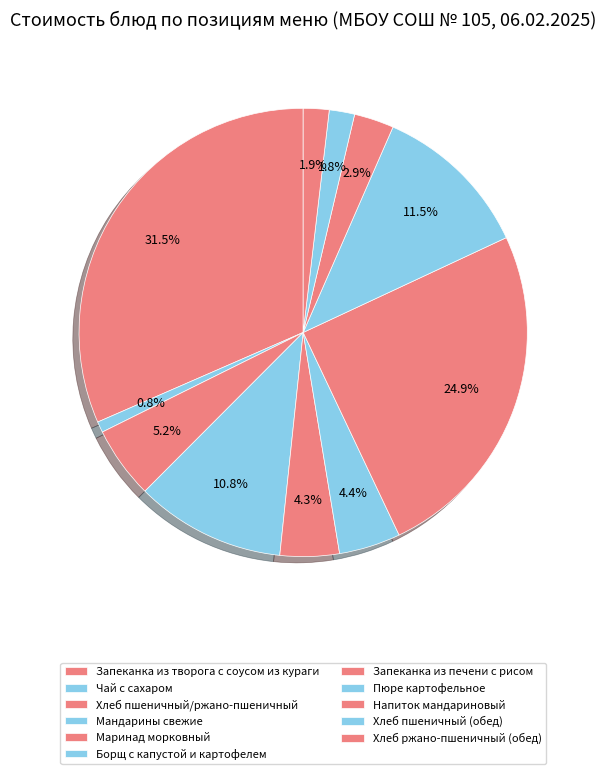

True or false: Маринад морковный accounts for 4% of the total.

True